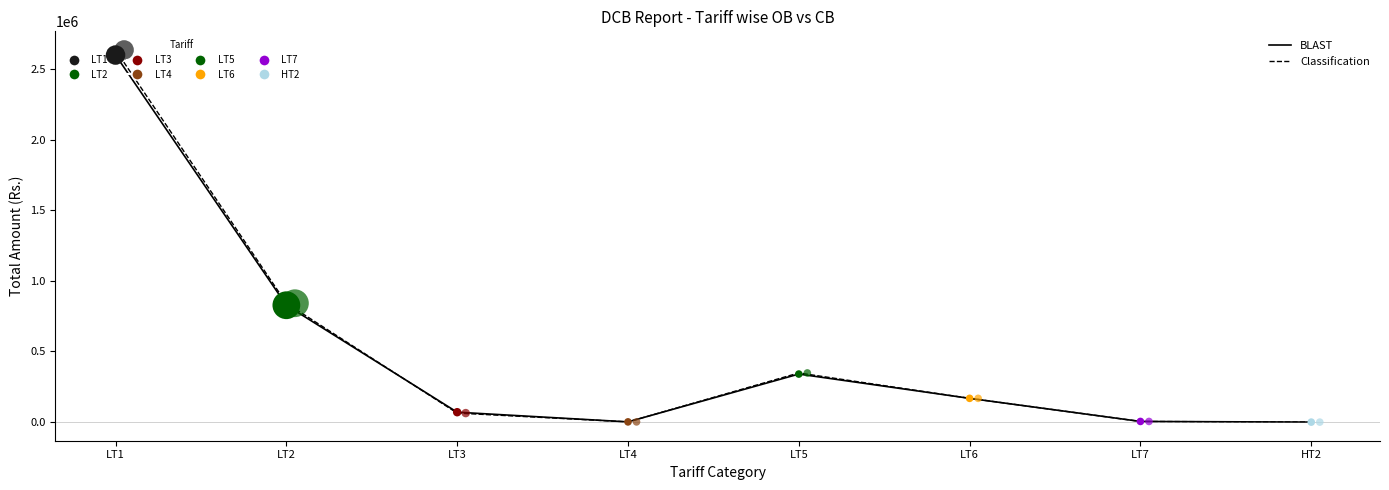

At which category is the sum across all series the highest?

LT1